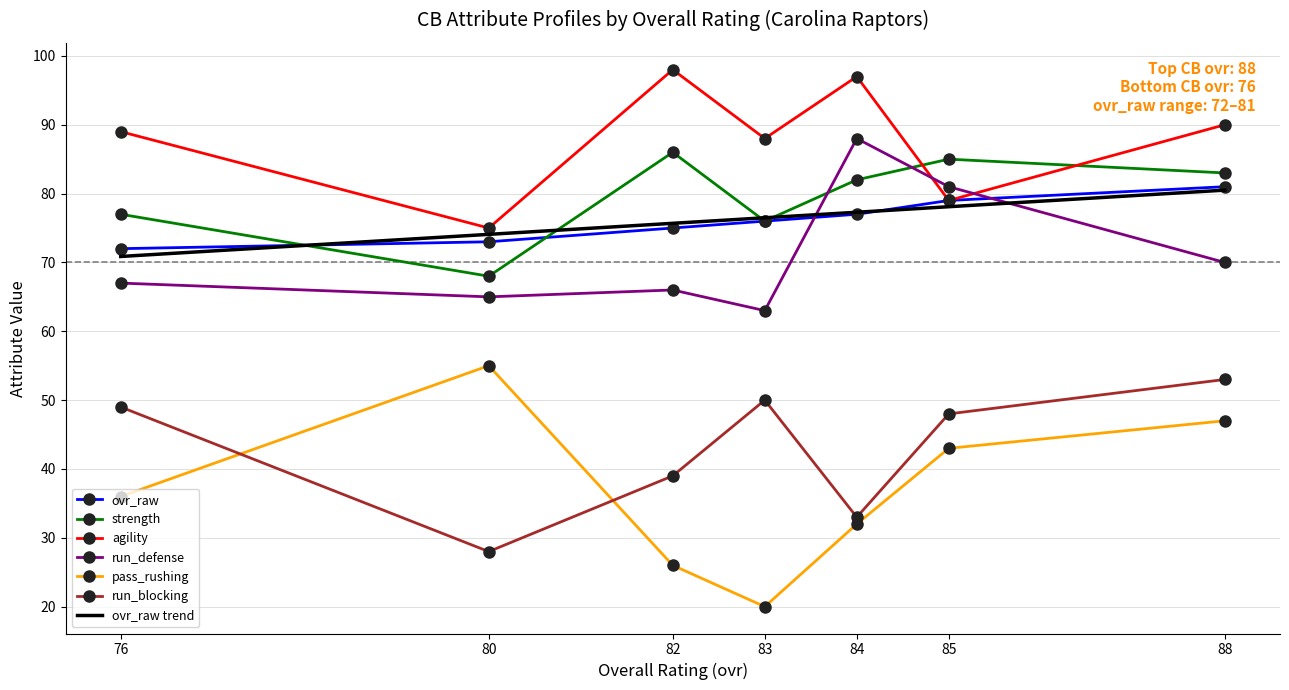

What value does the ovr_raw series have at 82?

75